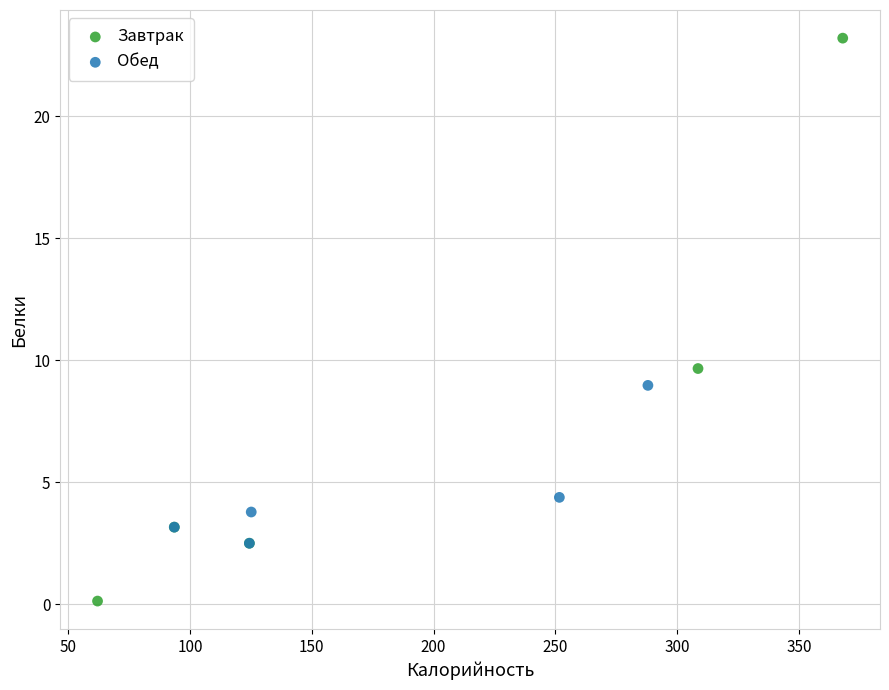

Which series contains the lowest Y value?

Завтрак